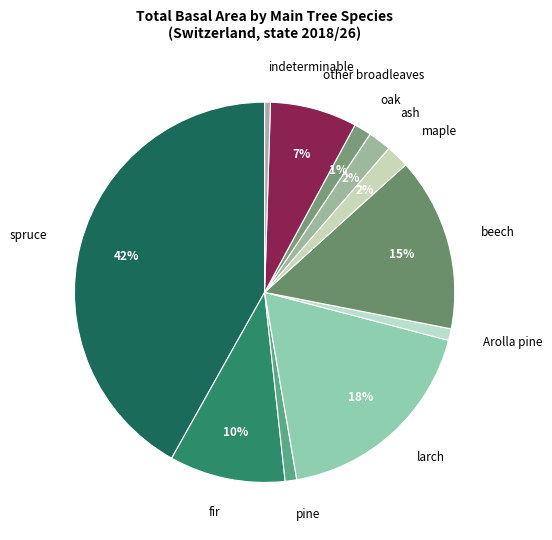

Does ash account for over 50% of the chart?

No